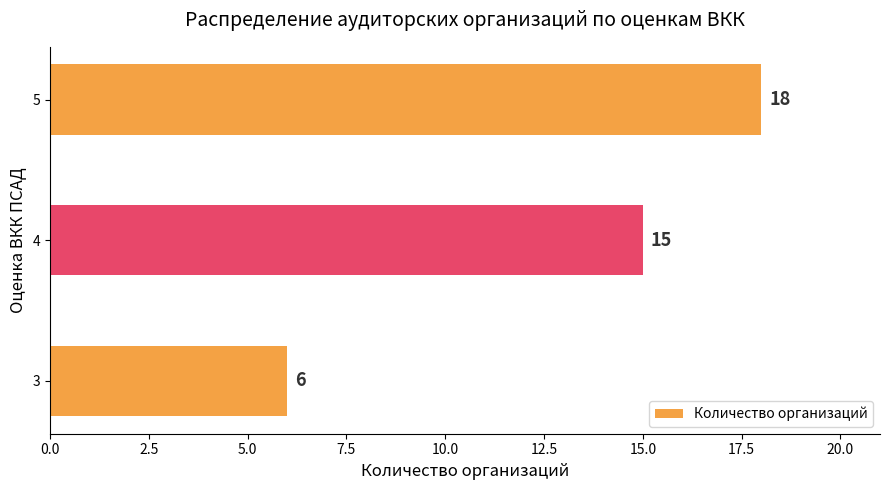

Does the chart contain stacked bars?

No